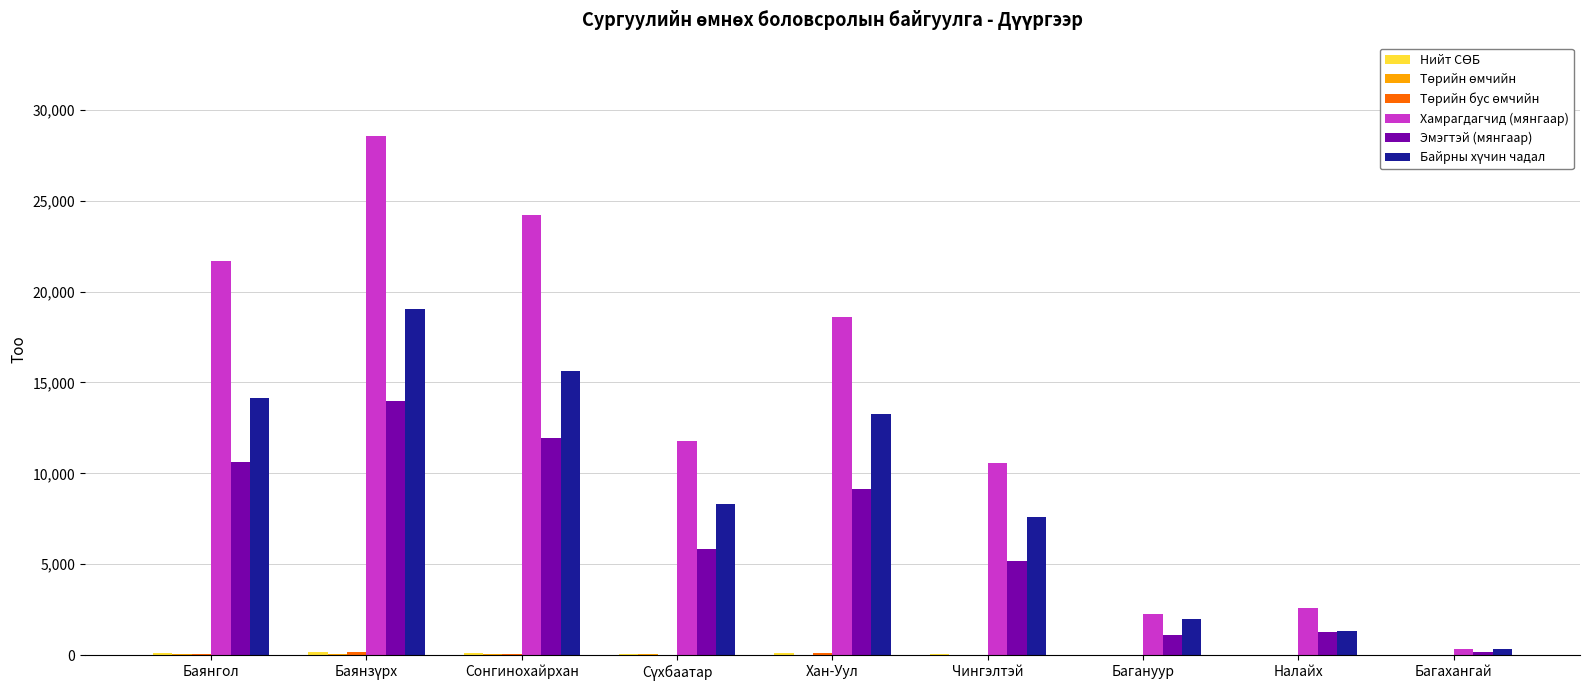

What is the greatest value displayed?

28559